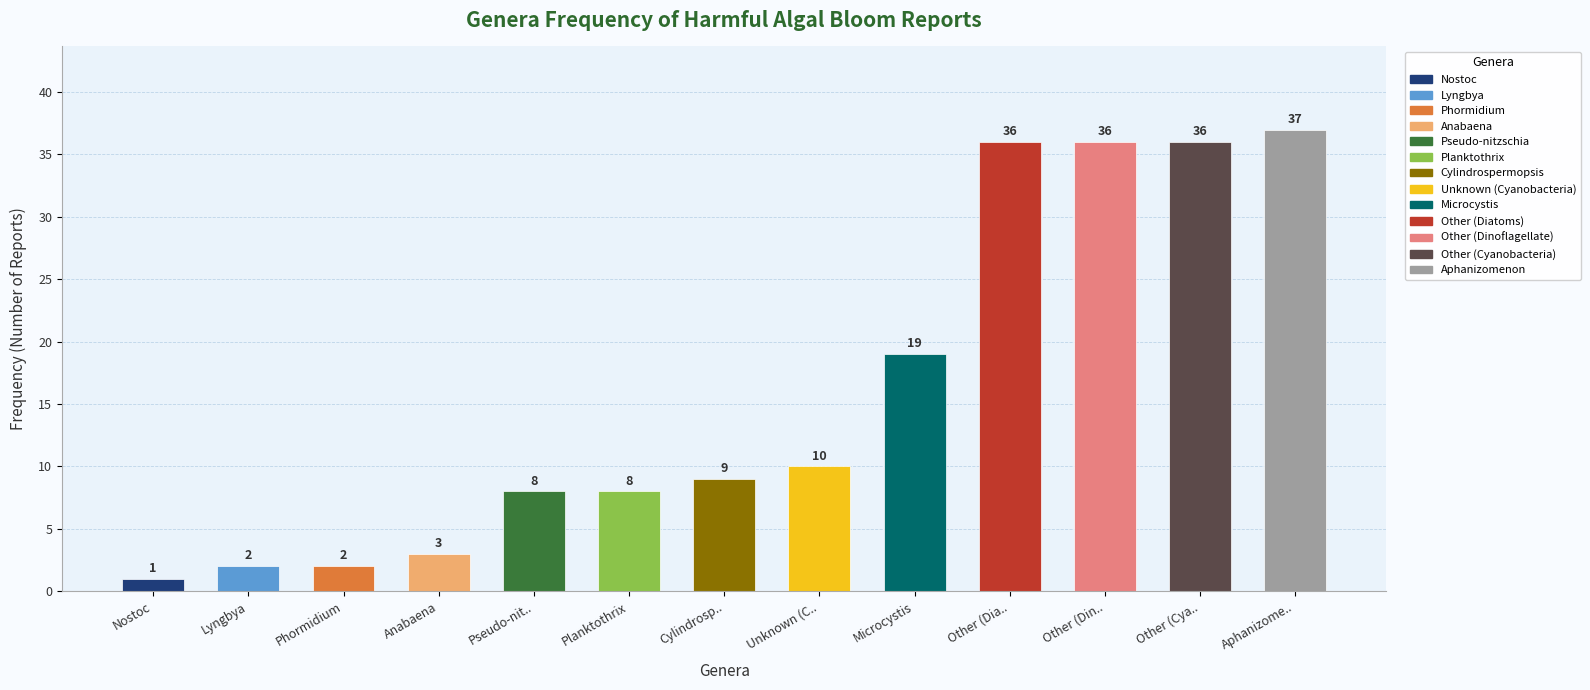

What is the change in value from Planktothrix to Other (Cya..?

+28